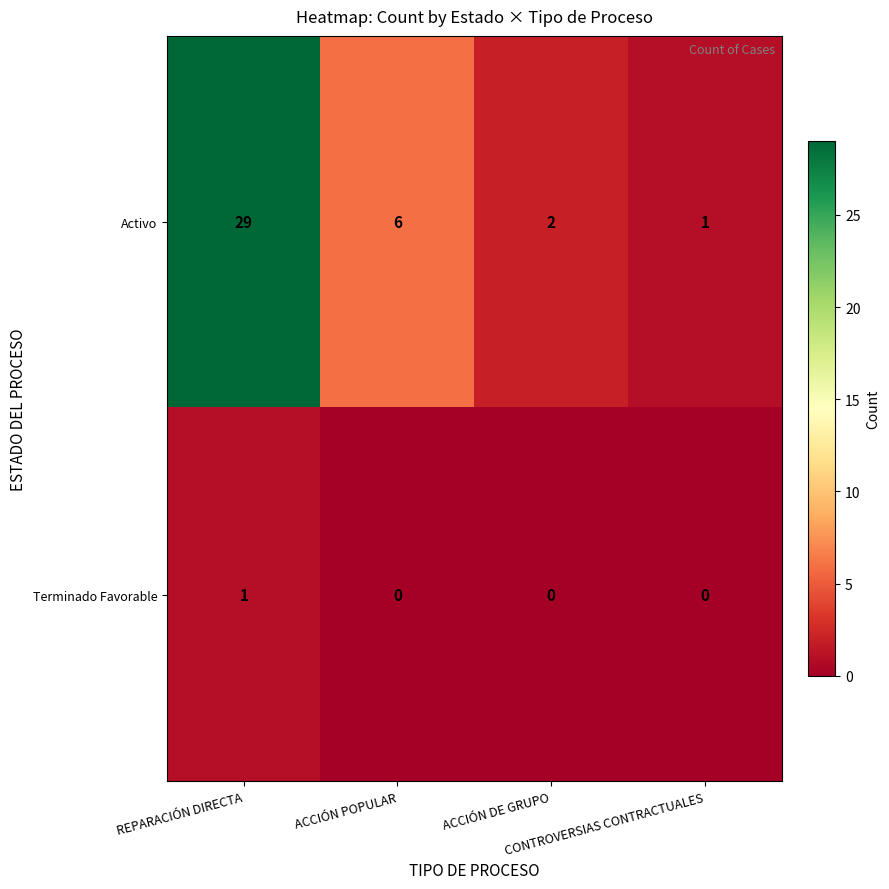

Rank the series by their maximum value, from lowest to highest.

Terminado Favorable, Activo